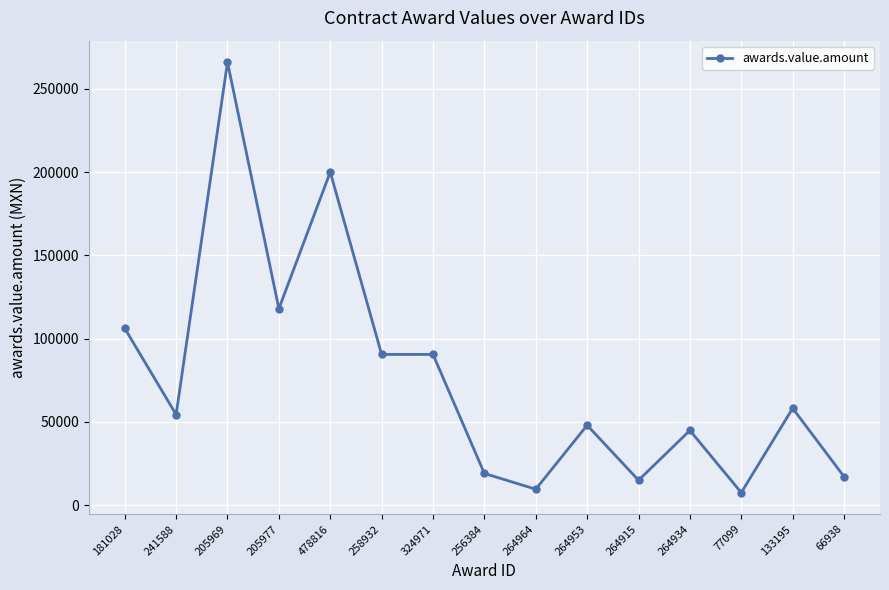

What is the difference between the maximum and second lowest values?

256438.0